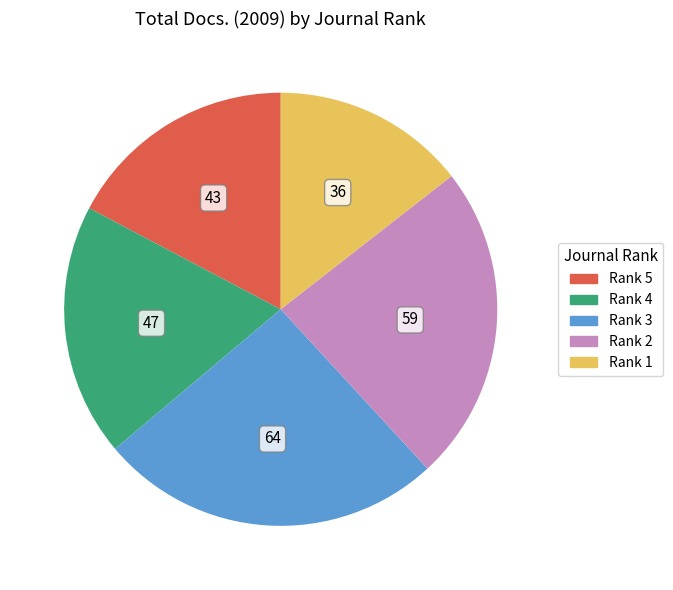

Is Rank 3 the majority of the pie?

No